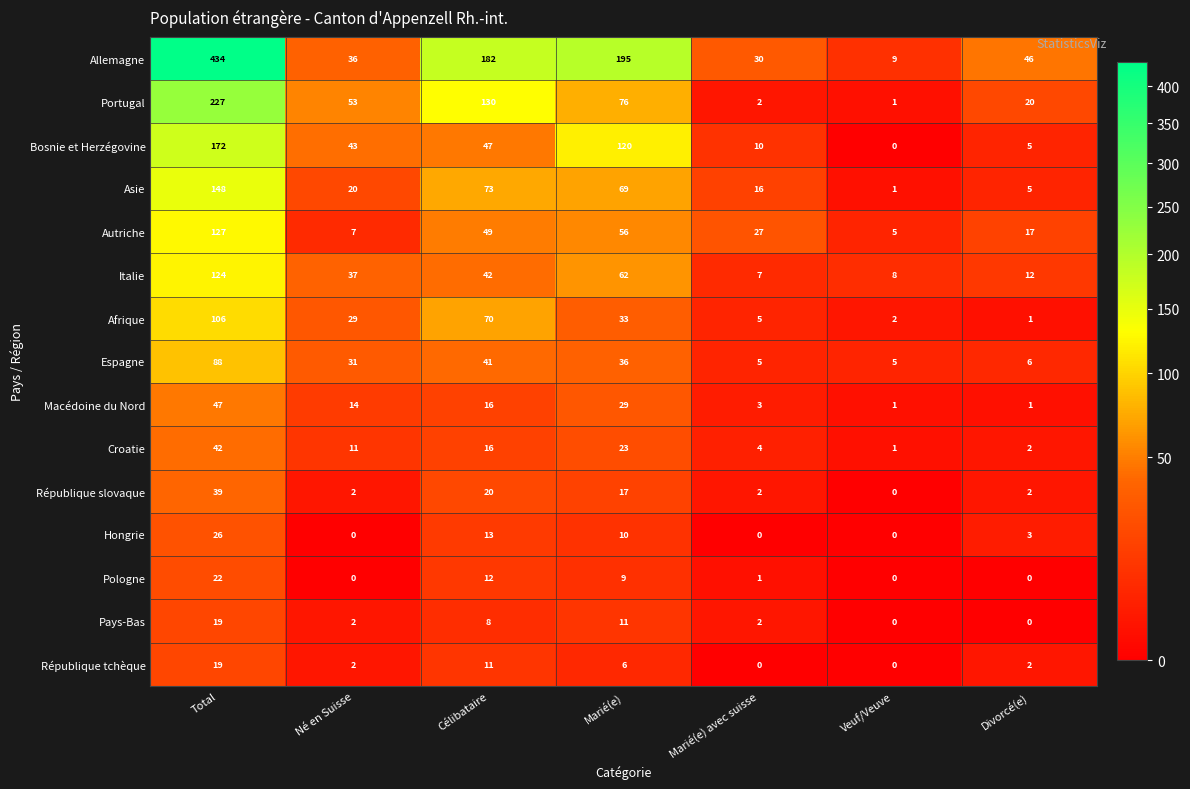

What is the greatest value displayed?

434